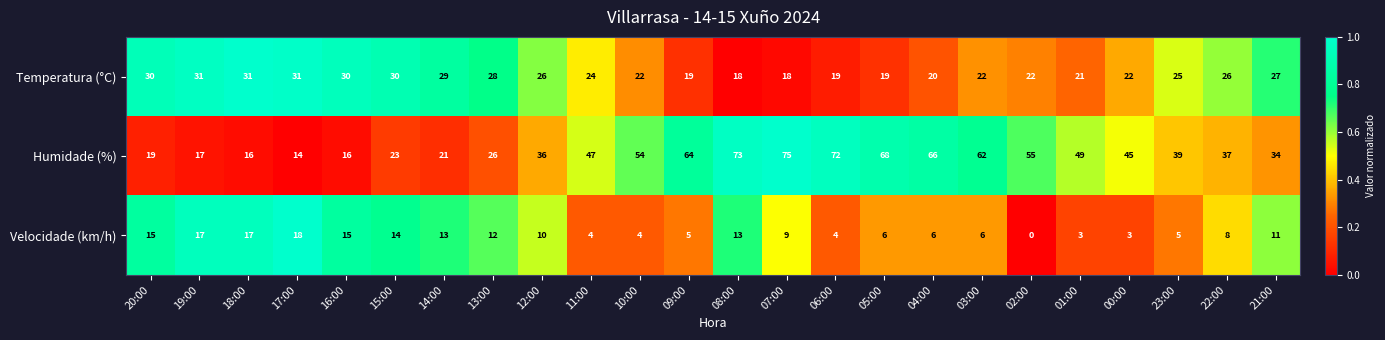

What is the highest value of the Humidade (%) series?

75